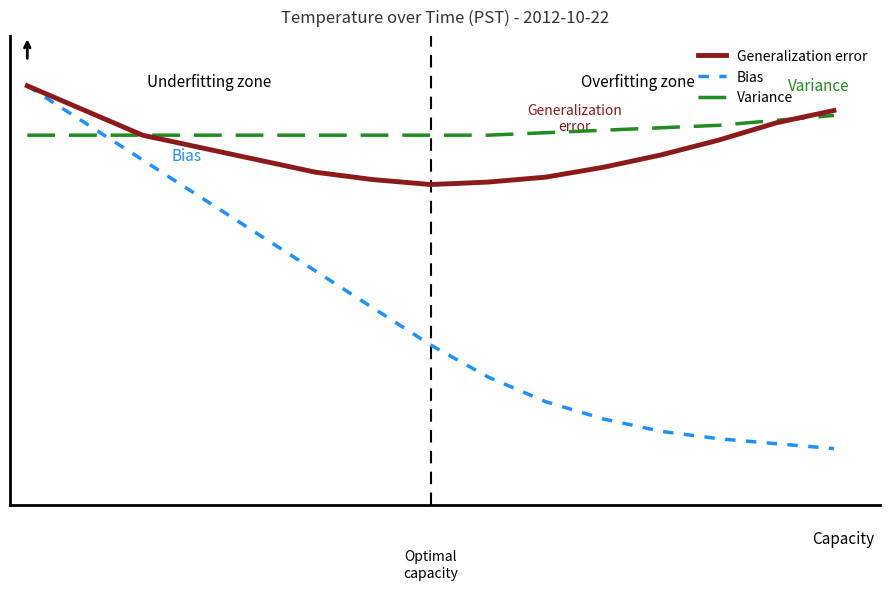

Which series has the largest total across all categories?

Variance